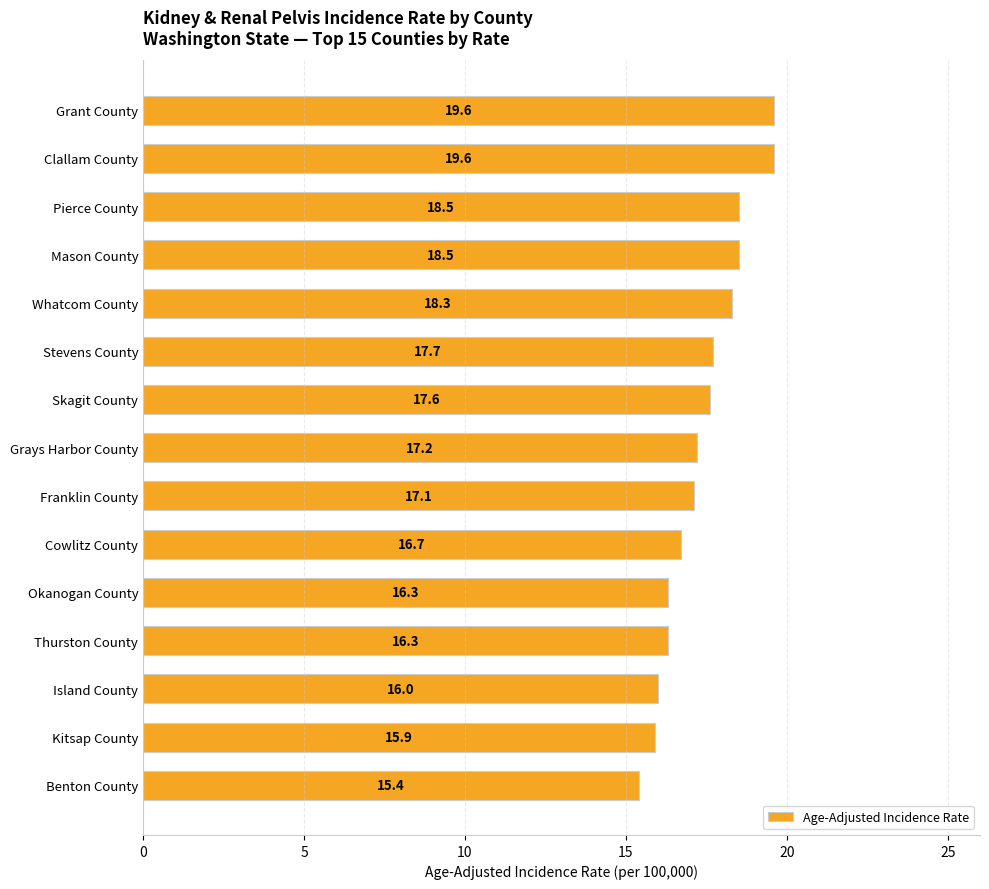

What is the value of the 15th bar from the top?

15.4